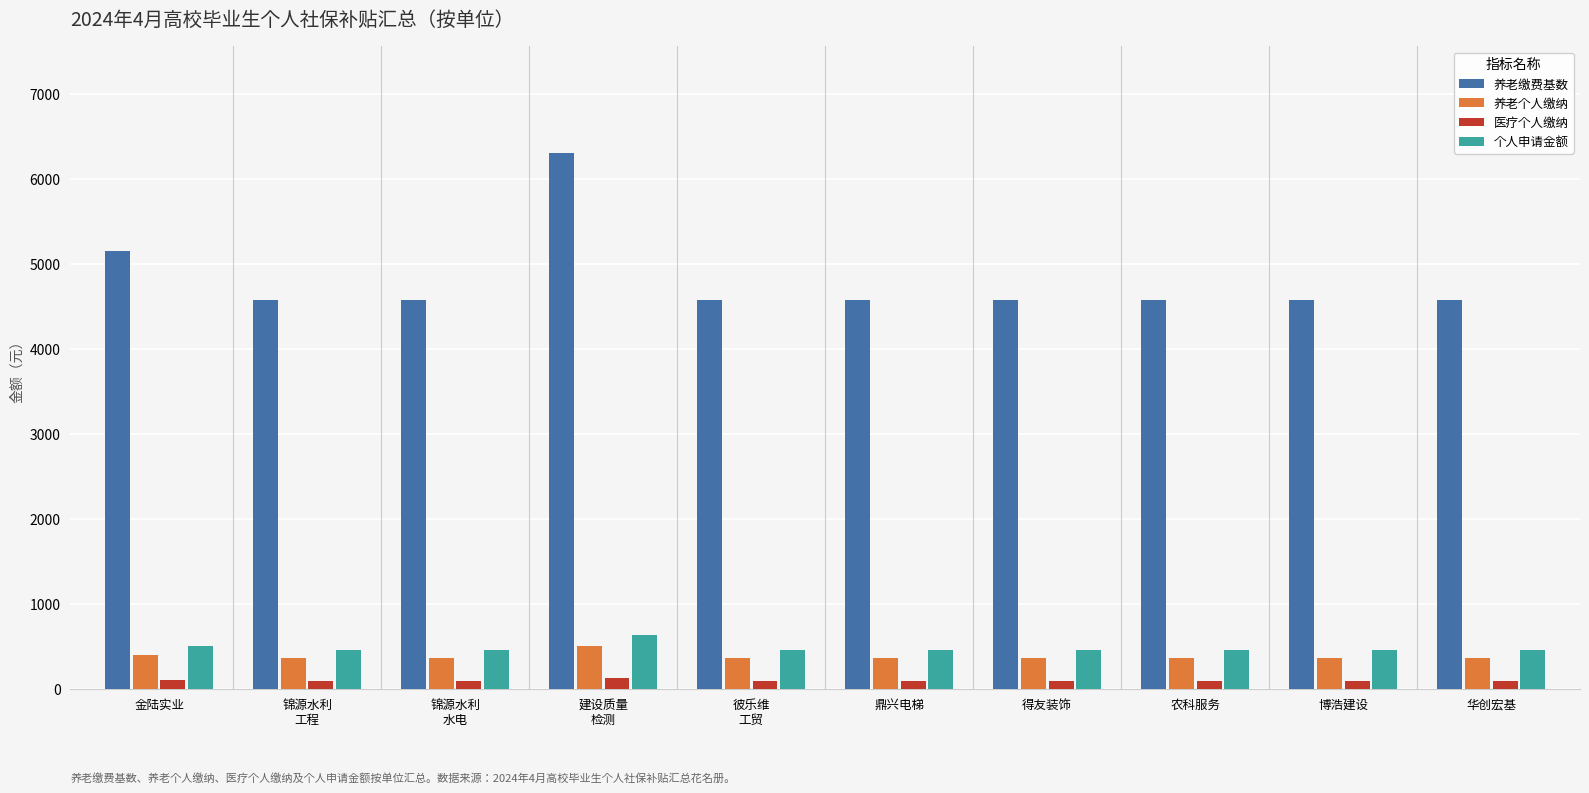

How many groups of bars are there?

10